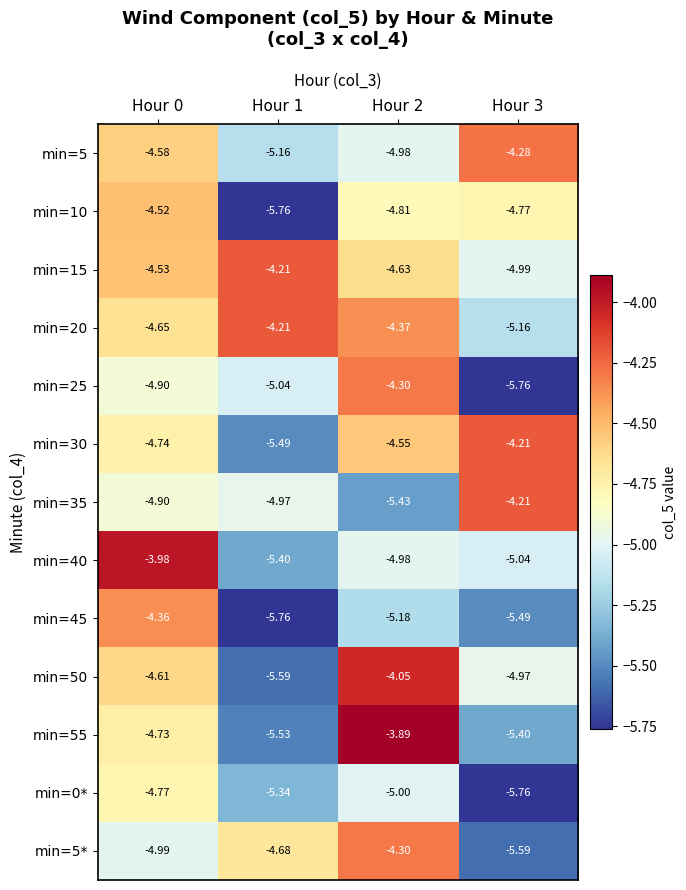

Is the value of min=10 at Hour 2 greater than the value of min=50 at Hour 0?

No